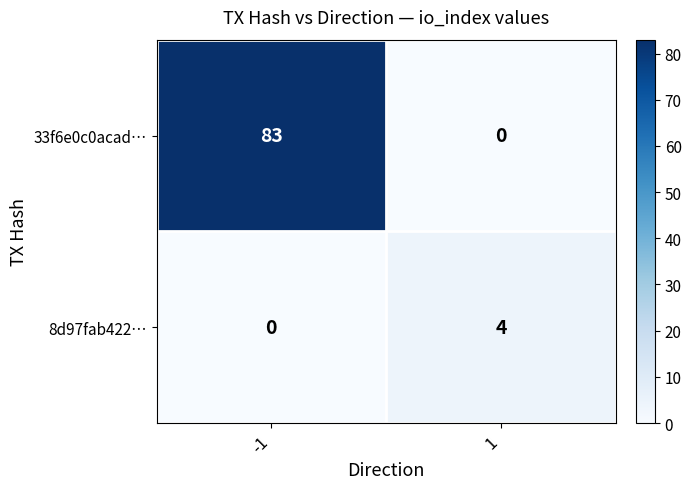

What is the total value across all series at 1?

4